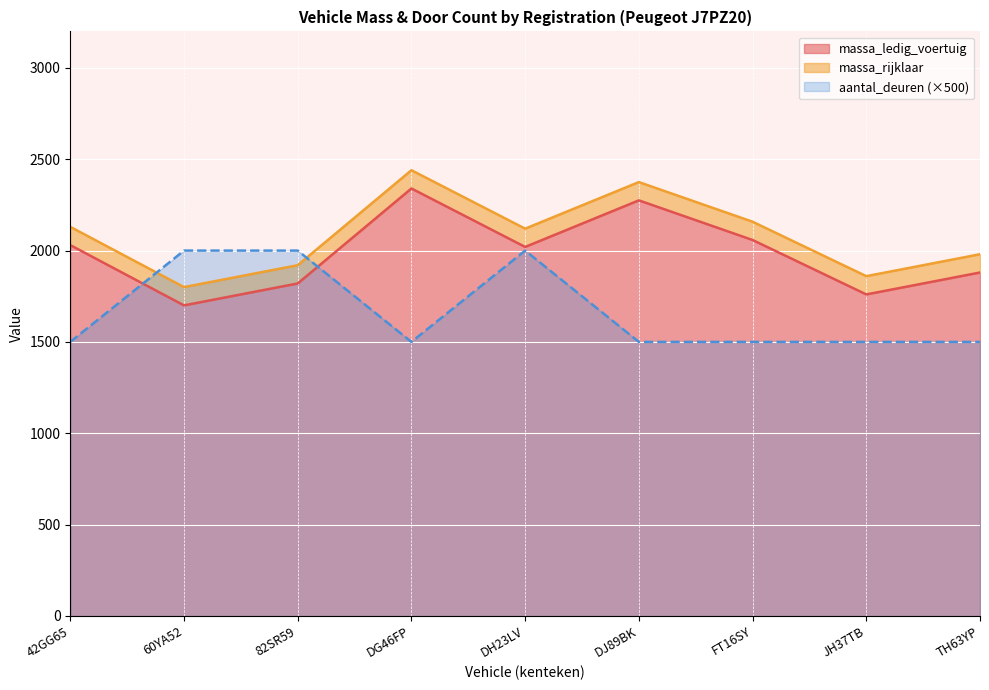

What is the label of the 9th point from the right?

42GG65